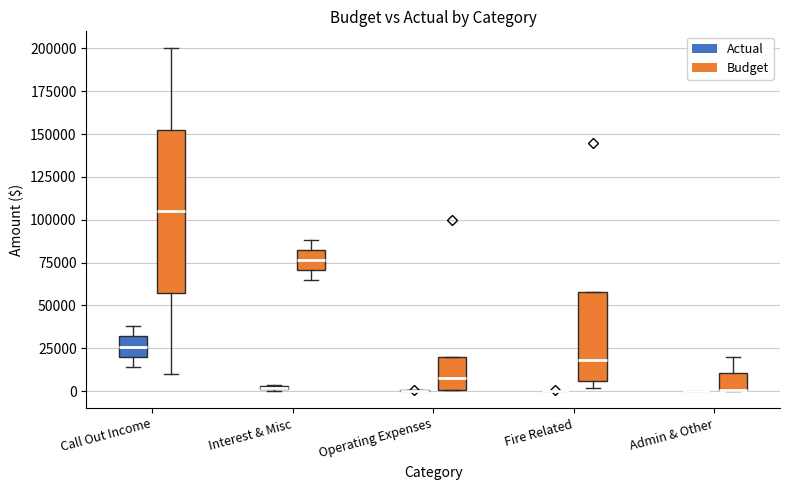

Which box is the tallest, from its lower edge to its upper edge?

Call Out Income (Budget)